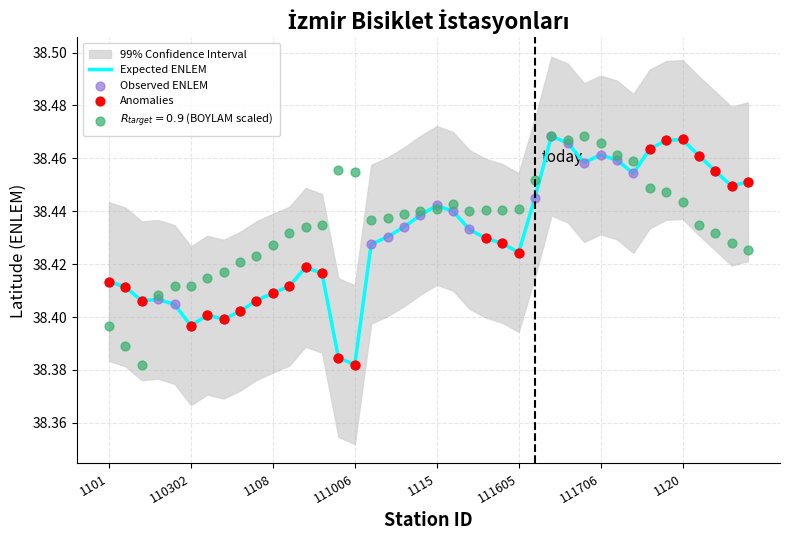

Is it true that Expected ENLEM equals 67.8 at 1115?

False